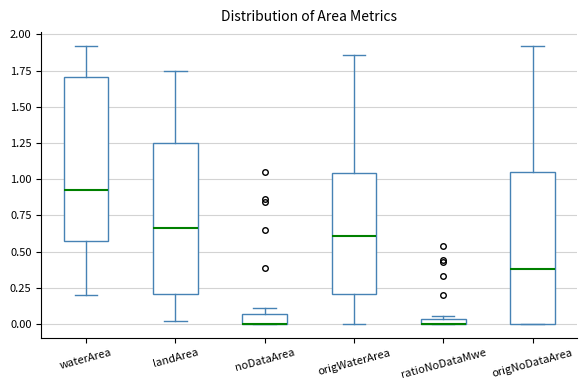

Where is the lower edge of the box for origNoDataArea on the y-axis? The values are not printed on the chart, so give them approximately, as read against the axis.

0.00